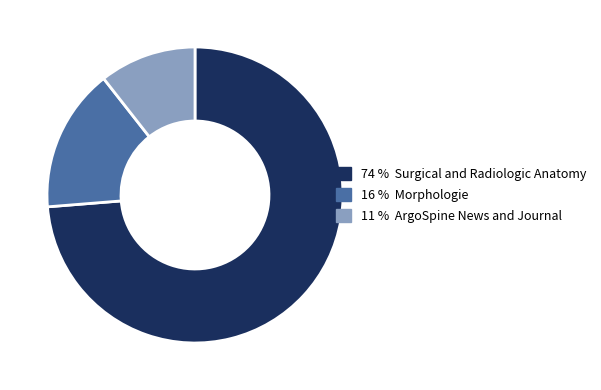

Does any single category account for the majority?

Yes